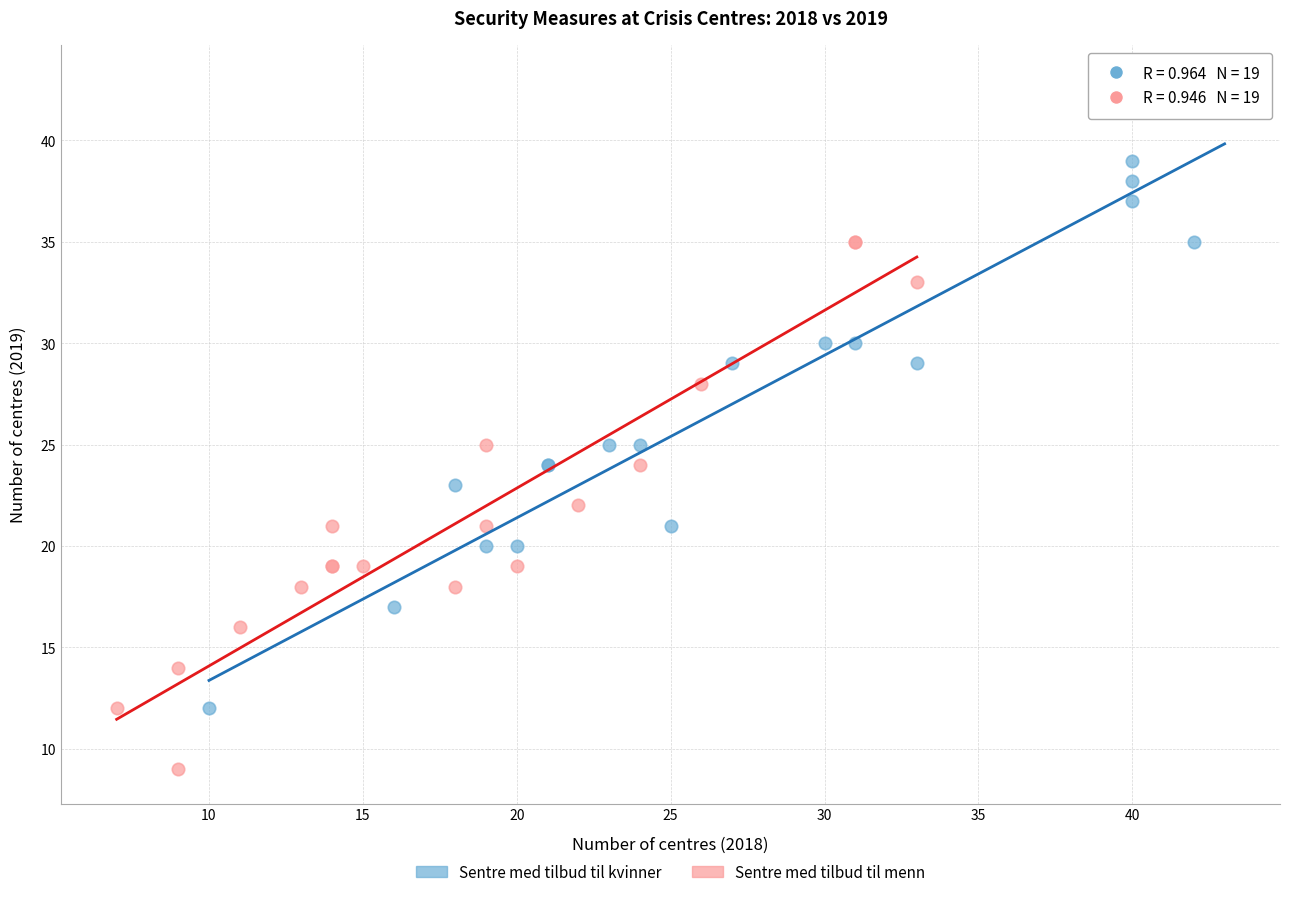

Which series contains the lowest Y value?

Sentre med tilbud til menn